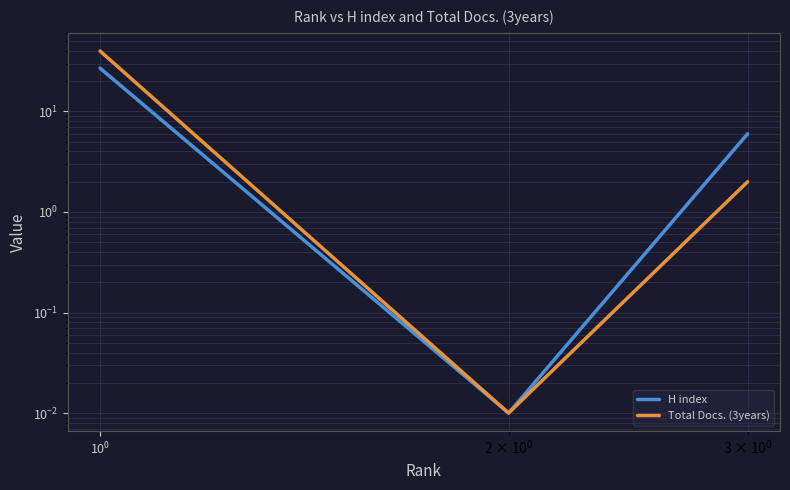

The Total Docs. (3years) series shows 18.1 at $\mathdefault{10^{-2}}$. True or false?

False